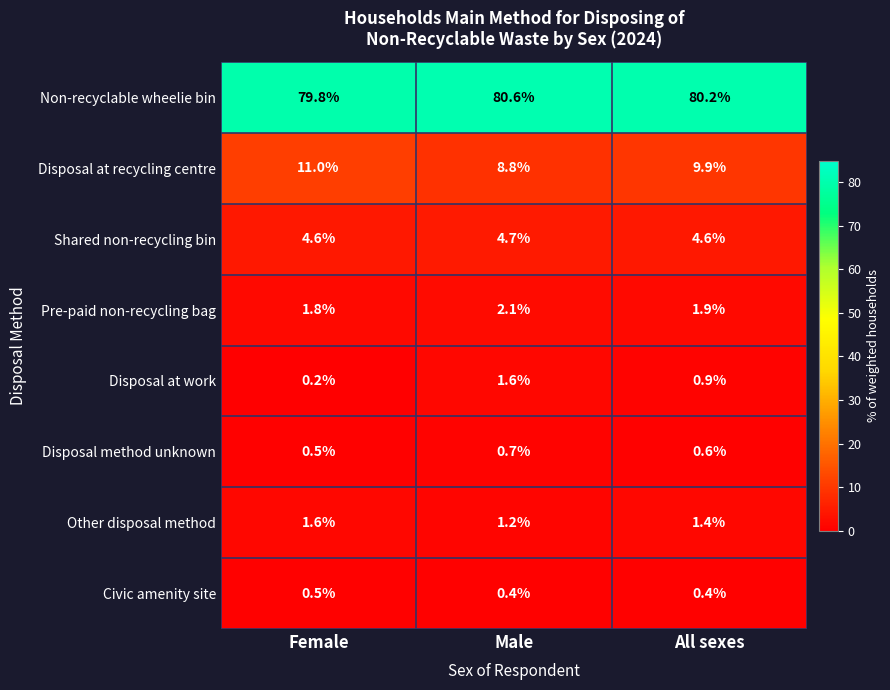

What is the difference between the maximum and minimum values in the Pre-paid non-recycling bag series?

0.3